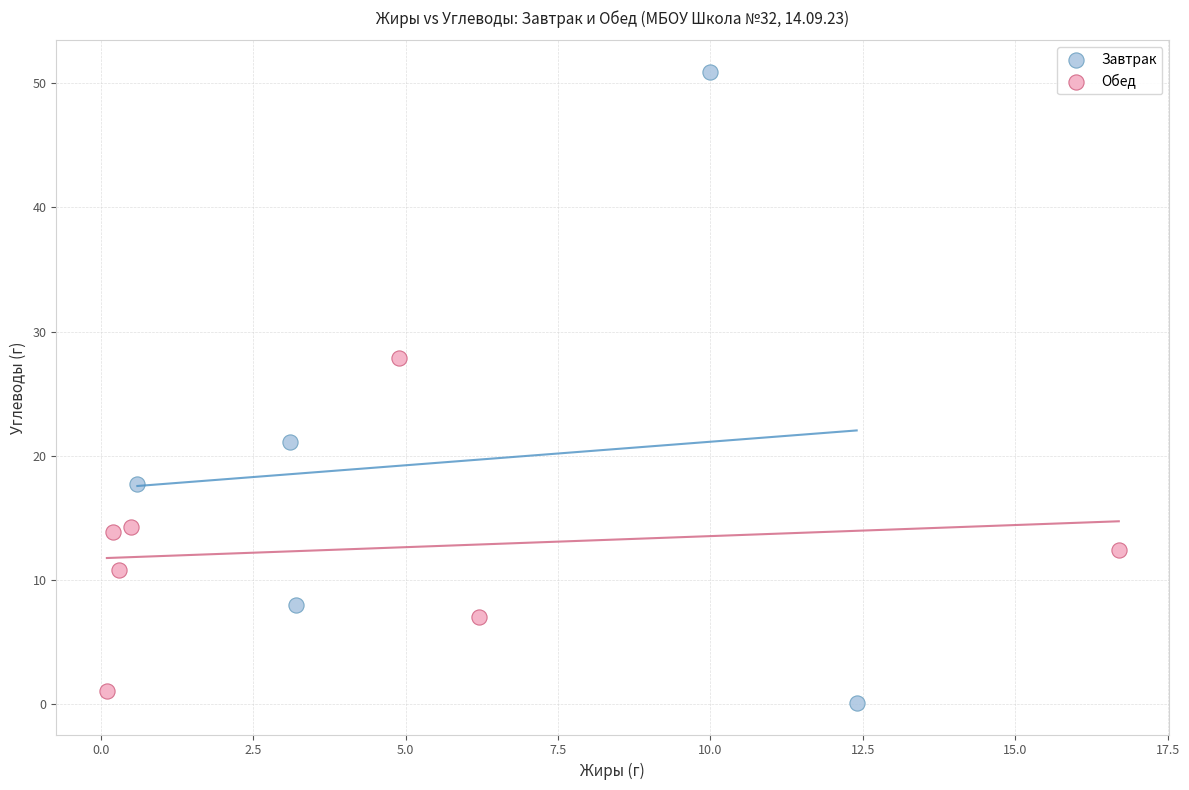

Which series reaches the minimum Y coordinate?

Завтрак